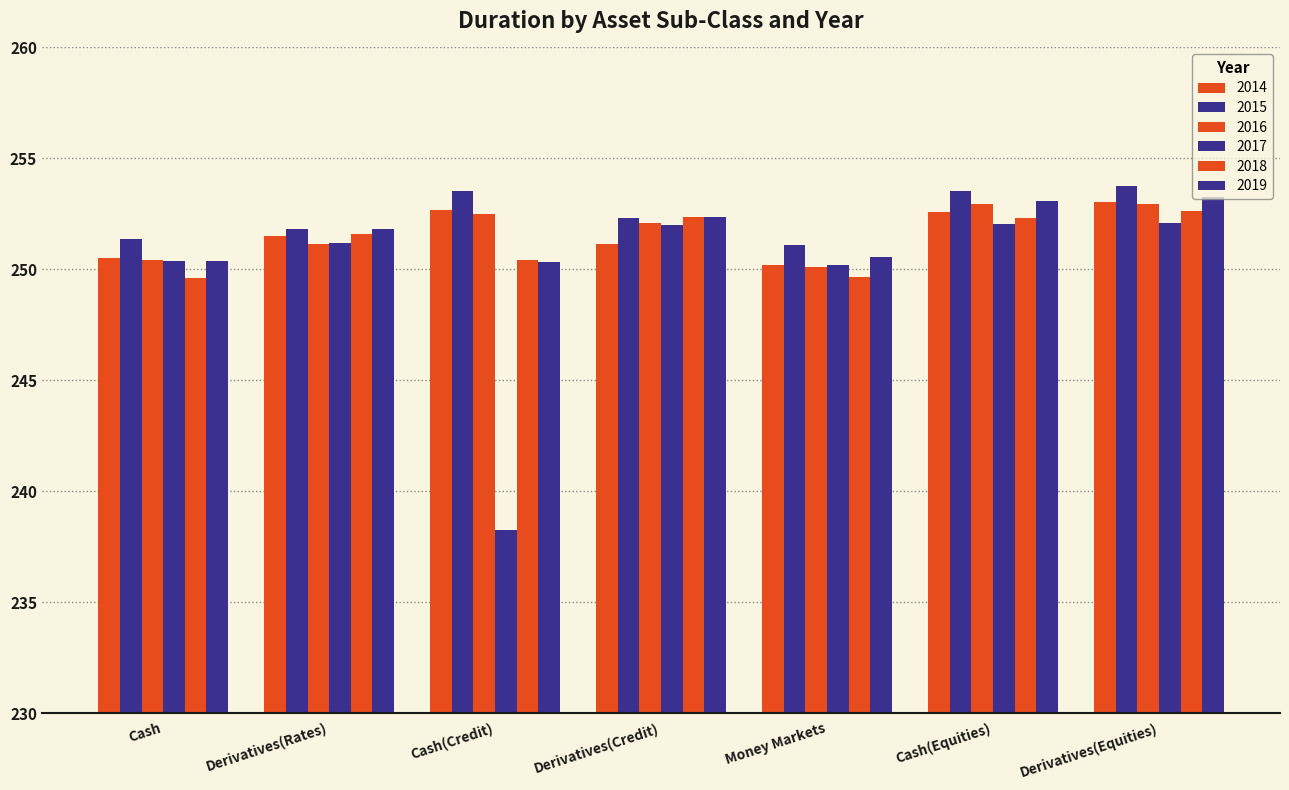

How many categories are shown in the chart?

7